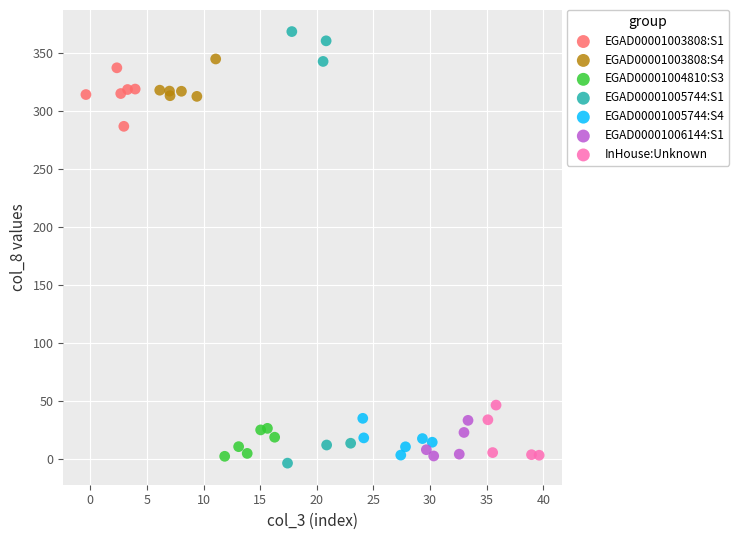

Which series contains the lowest Y value?

EGAD00001005744:S1